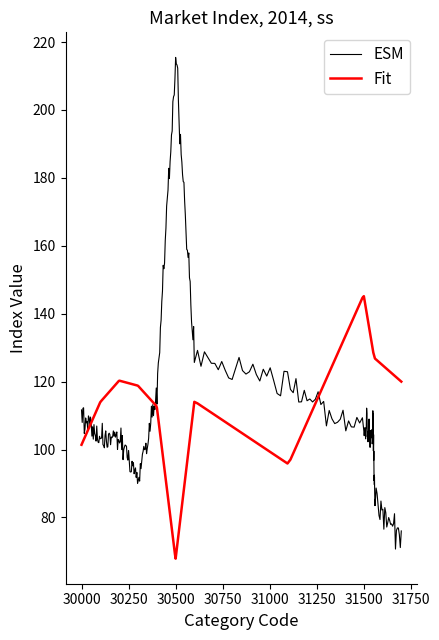

Which series has the widest spread of values?

ESM